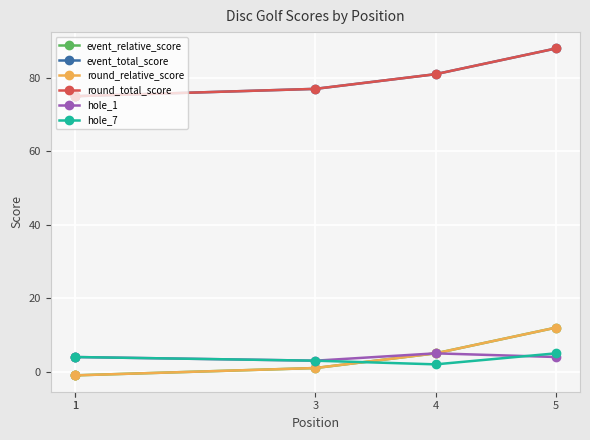

What is the value of the round_total_score point at the 5th from the left?

88